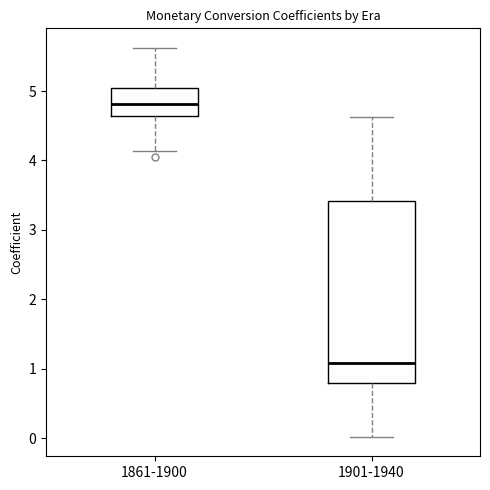

Reading left to right, transcribe this box plot: for each box, give where its median line is, the range the box spans, and where its two whiskers end, as read against the y-axis. The values are not printed on the chart, so give them approximately, as read against the axis.

1861-1900: median 4.8, box 4.6 to 5.0, whiskers 4.1 to 5.6
1901-1940: median 1.1, box 0.8 to 3.4, whiskers 0.0 to 4.6